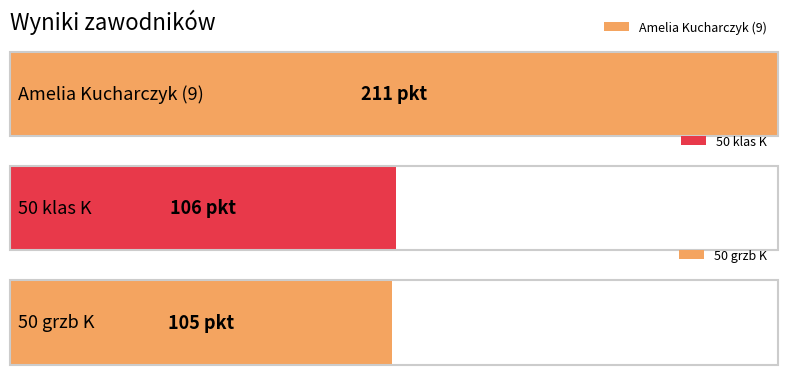

The value at Amelia Kucharczyk (9) is 317. True or false?

False